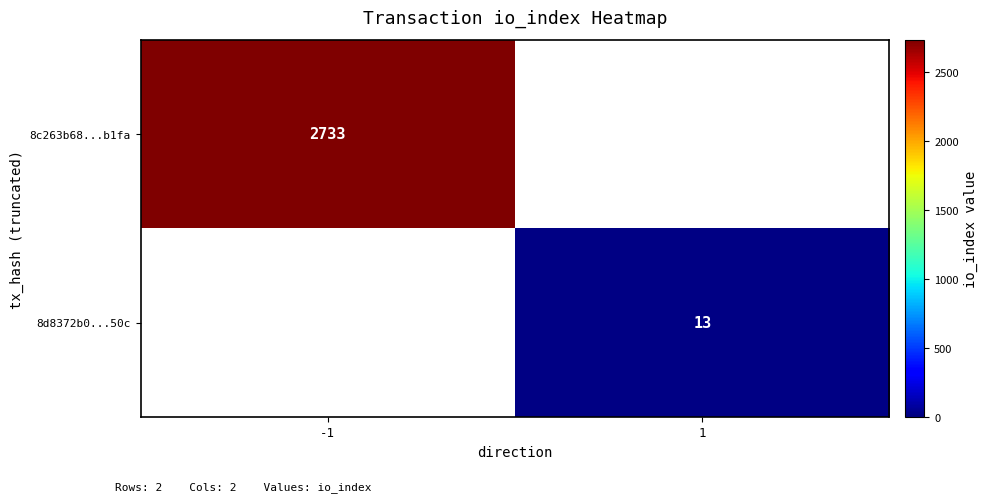

Which label corresponds to the largest value in the chart?

-1